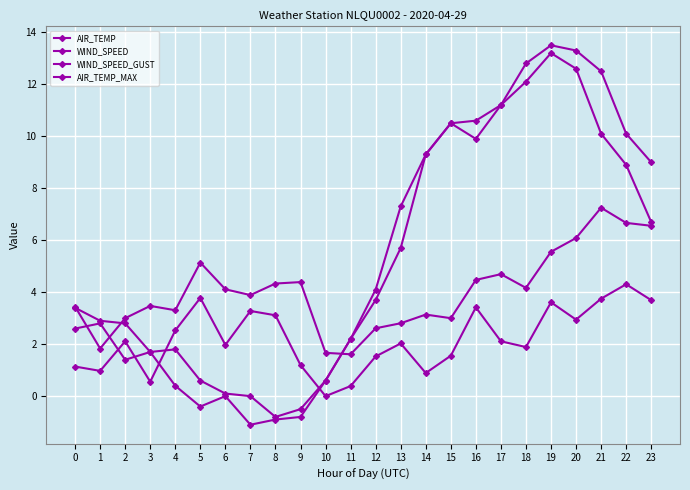

Rank the categories by AIR_TEMP value from highest to lowest.

19, 20, 18, 17, 15, 21, 16, 14, 22, 23, 13, 12, 1, 0, 11, 3, 2, 10, 4, 6, 5, 9, 8, 7